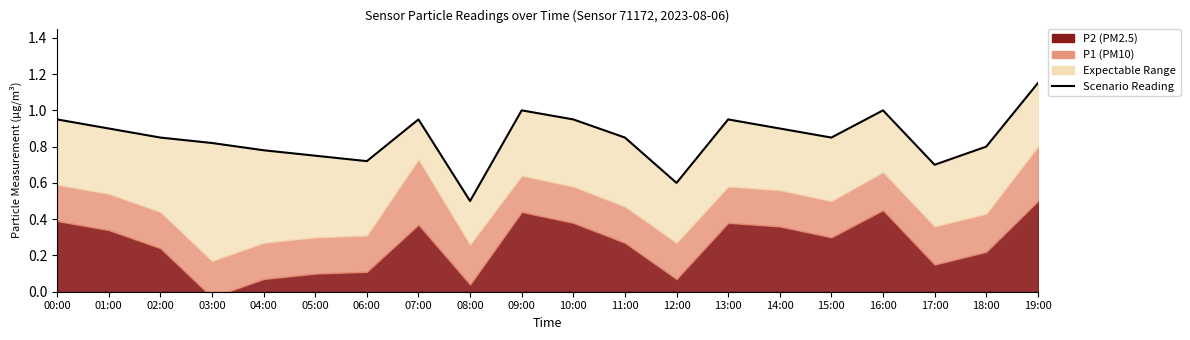

What is the difference between the values at 08:00 and 01:00?

0.4